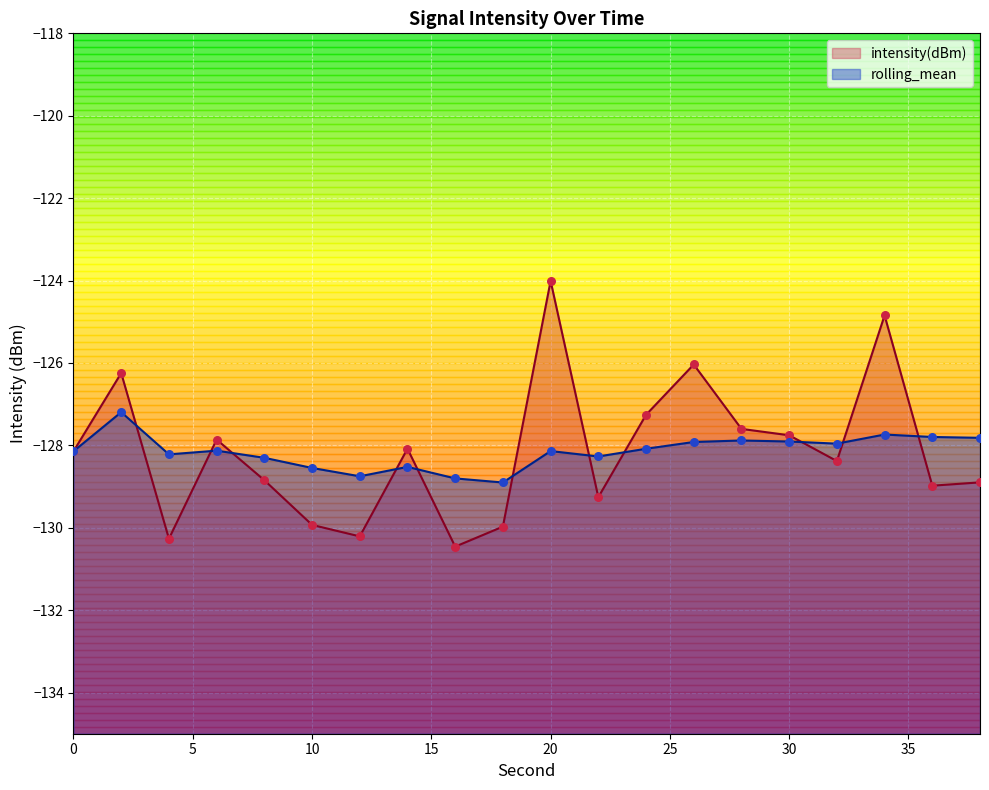

Is the value of rolling_mean at 10 greater than the value of intensity(dBm) at 22?

Yes